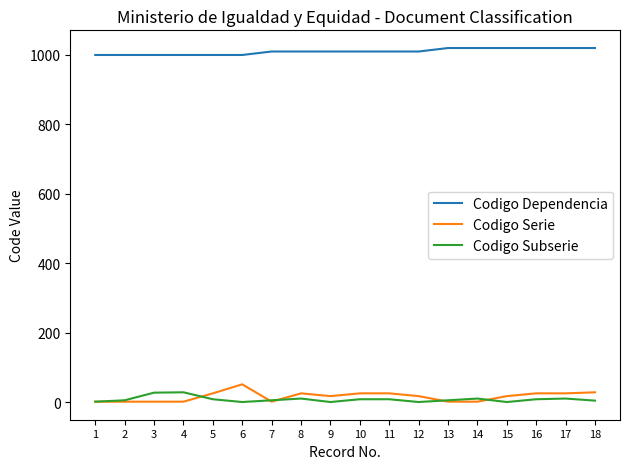

What is the difference between the maximum and minimum values in the Codigo Dependencia series?

20